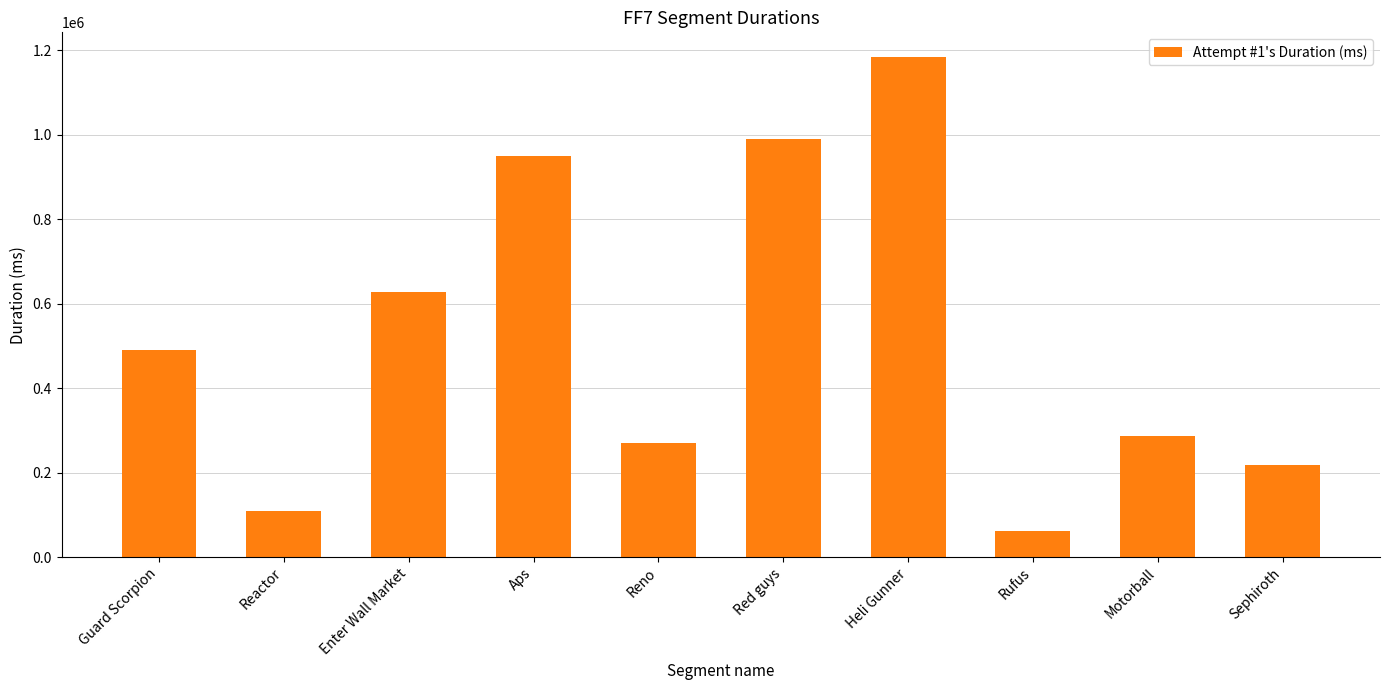

Which has a higher value, Reactor or Reno?

Reno